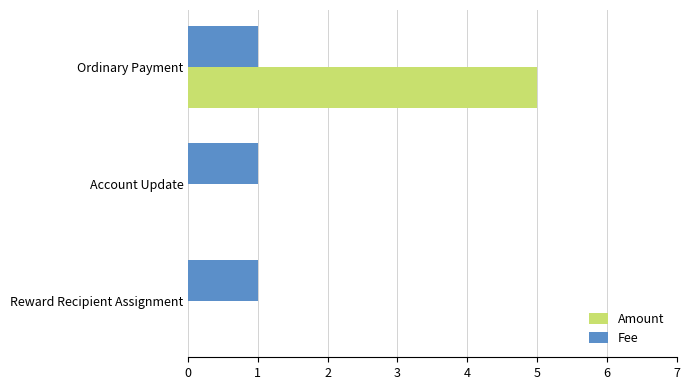

Is the value of Fee at Reward Recipient Assignment greater than the value of Amount at Reward Recipient Assignment?

Yes